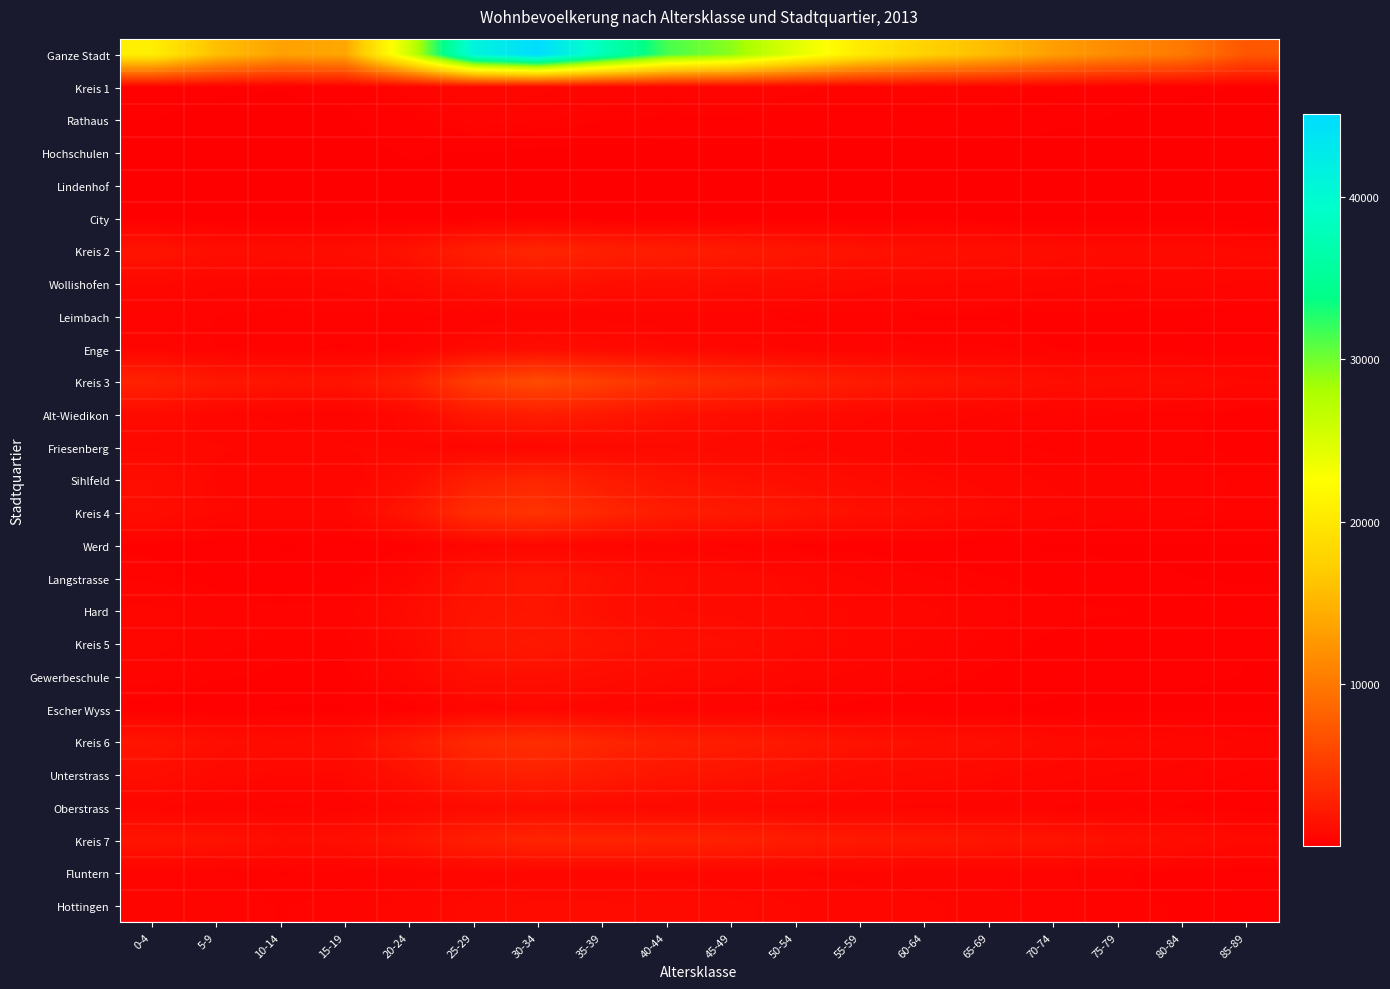

Reading right to left, list all the values displayed in this chart.

Ganze Stadt: 85-89=7140	80-84=10120	75-79=11434	70-74=13166	65-69=15587	60-64=17625	55-59=20347	50-54=24487	45-49=29173	40-44=31451	35-39=37833	30-34=45057	25-29=41224	20-24=25838	15-19=13809	10-14=13416	5-9=15886	0-4=20828
Kreis 1: 85-89=95	80-84=111	75-79=150	70-74=235	65-69=353	60-64=331	55-59=318	50-54=398	45-49=462	40-44=403	35-39=476	30-34=581	25-29=660	20-24=418	15-19=146	10-14=99	5-9=109	0-4=157
Rathaus: 85-89=32	80-84=58	75-79=79	70-74=134	65-69=223	60-64=208	55-59=179	50-54=217	45-49=241	40-44=242	35-39=284	30-34=377	25-29=428	20-24=221	15-19=59	10-14=50	5-9=58	0-4=93
Hochschulen: 85-89=41	80-84=23	75-79=16	70-74=13	65-69=29	60-64=30	55-59=25	50-54=40	45-49=44	40-44=36	35-39=32	30-34=52	25-29=74	20-24=109	15-19=29	10-14=7	5-9=15	0-4=13
Lindenhof: 85-89=16	80-84=19	75-79=36	70-74=60	65-69=68	60-64=59	55-59=63	50-54=68	45-49=92	40-44=60	35-39=96	30-34=79	25-29=81	20-24=38	15-19=24	10-14=15	5-9=18	0-4=21
City: 85-89=6	80-84=11	75-79=19	70-74=28	65-69=33	60-64=34	55-59=51	50-54=73	45-49=85	40-44=65	35-39=64	30-34=73	25-29=77	20-24=50	15-19=34	10-14=27	5-9=18	0-4=30
Kreis 2: 85-89=802	80-84=960	75-79=951	70-74=1112	65-69=1323	60-64=1359	55-59=1581	50-54=1877	45-49=2242	40-44=2450	35-39=2656	30-34=3195	25-29=2600	20-24=1579	15-19=1183	10-14=1140	5-9=1279	0-4=1709
Wollishofen: 85-89=497	80-84=595	75-79=531	70-74=620	65-69=695	60-64=738	55-59=851	50-54=1069	45-49=1161	40-44=1244	35-39=1298	30-34=1593	25-29=1349	20-24=890	15-19=606	10-14=567	5-9=572	0-4=775
Leimbach: 85-89=145	80-84=184	75-79=204	70-74=224	65-69=252	60-64=254	55-59=282	50-54=316	45-49=415	40-44=423	35-39=448	30-34=467	25-29=355	20-24=310	15-19=319	10-14=289	5-9=354	0-4=403
Enge: 85-89=160	80-84=181	75-79=216	70-74=268	65-69=376	60-64=367	55-59=448	50-54=492	45-49=666	40-44=783	35-39=910	30-34=1135	25-29=896	20-24=379	15-19=258	10-14=284	5-9=353	0-4=531
Kreis 3: 85-89=743	80-84=1040	75-79=1102	70-74=1231	65-69=1562	60-64=1827	55-59=2317	50-54=2911	45-49=3478	40-44=4044	35-39=5194	30-34=6294	25-29=5211	20-24=2667	15-19=1639	10-14=1744	5-9=2020	0-4=2851
Alt-Wiedikon: 85-89=195	80-84=295	75-79=335	70-74=399	65-69=525	60-64=615	55-59=748	50-54=985	45-49=1194	40-44=1472	35-39=2046	30-34=2484	25-29=2022	20-24=816	15-19=392	10-14=470	5-9=607	0-4=976
Friesenberg: 85-89=226	80-84=302	75-79=320	70-74=318	65-69=390	60-64=443	55-59=593	50-54=694	45-49=840	40-44=908	35-39=824	30-34=643	25-29=540	20-24=675	15-19=729	10-14=691	5-9=720	0-4=719
Sihlfeld: 85-89=322	80-84=443	75-79=447	70-74=514	65-69=647	60-64=769	55-59=976	50-54=1232	45-49=1444	40-44=1664	35-39=2324	30-34=3167	25-29=2649	20-24=1176	15-19=518	10-14=583	5-9=693	0-4=1156
Kreis 4: 85-89=324	80-84=416	75-79=474	70-74=601	65-69=806	60-64=1095	55-59=1379	50-54=1775	45-49=2144	40-44=2360	35-39=3256	30-34=4334	25-29=3875	20-24=1863	15-19=693	10-14=635	5-9=747	0-4=1159
Werd: 85-89=71	80-84=66	75-79=57	70-74=73	65-69=110	60-64=135	55-59=177	50-54=223	45-49=296	40-44=382	35-39=506	30-34=705	25-29=583	20-24=204	15-19=93	10-14=88	5-9=131	0-4=238
Langstrasse: 85-89=67	80-84=98	75-79=137	70-74=206	65-69=286	60-64=375	55-59=520	50-54=734	45-49=928	40-44=997	35-39=1424	30-34=1848	25-29=1615	20-24=627	15-19=153	10-14=133	5-9=166	0-4=343
Hard: 85-89=186	80-84=252	75-79=280	70-74=322	65-69=410	60-64=585	55-59=682	50-54=818	45-49=920	40-44=981	35-39=1326	30-34=1781	25-29=1677	20-24=1032	15-19=447	10-14=414	5-9=450	0-4=578
Kreis 5: 85-89=103	80-84=161	75-79=172	70-74=233	65-69=337	60-64=500	55-59=674	50-54=860	45-49=1182	40-44=1298	35-39=1670	30-34=1996	25-29=1880	20-24=865	15-19=308	10-14=316	5-9=404	0-4=620
Gewerbeschule: 85-89=87	80-84=139	75-79=138	70-74=178	65-69=246	60-64=370	55-59=490	50-54=601	45-49=822	40-44=894	35-39=1125	30-34=1328	25-29=1310	20-24=664	15-19=235	10-14=239	5-9=292	0-4=415
Escher Wyss: 85-89=16	80-84=22	75-79=34	70-74=55	65-69=91	60-64=130	55-59=184	50-54=259	45-49=360	40-44=404	35-39=545	30-34=668	25-29=570	20-24=201	15-19=73	10-14=77	5-9=112	0-4=205
Kreis 6: 85-89=501	80-84=701	75-79=822	70-74=940	65-69=1252	60-64=1375	55-59=1535	50-54=1975	45-49=2413	40-44=2610	35-39=3152	30-34=3847	25-29=3453	20-24=2204	15-19=1138	10-14=1057	5-9=1264	0-4=1758
Unterstrass: 85-89=335	80-84=444	75-79=513	70-74=596	65-69=768	60-64=894	55-59=997	50-54=1307	45-49=1608	40-44=1763	35-39=2243	30-34=2705	25-29=2452	20-24=1489	15-19=770	10-14=743	5-9=830	0-4=1238
Oberstrass: 85-89=166	80-84=257	75-79=309	70-74=344	65-69=484	60-64=481	55-59=538	50-54=668	45-49=805	40-44=847	35-39=909	30-34=1142	25-29=1001	20-24=715	15-19=368	10-14=314	5-9=434	0-4=520
Kreis 7: 85-89=836	80-84=1150	75-79=1377	70-74=1779	65-69=1811	60-64=1965	55-59=2118	50-54=2367	45-49=2783	40-44=2908	35-39=3007	30-34=3068	25-29=2583	20-24=1810	15-19=1312	10-14=1213	5-9=1602	0-4=1778
Fluntern: 85-89=150	80-84=221	75-79=281	70-74=396	65-69=414	60-64=457	55-59=470	50-54=535	45-49=590	40-44=661	35-39=602	30-34=603	25-29=576	20-24=460	15-19=270	10-14=261	5-9=376	0-4=427
Hottingen: 85-89=171	80-84=262	75-79=299	70-74=403	65-69=488	60-64=554	55-59=641	50-54=715	45-49=847	40-44=905	35-39=1036	30-34=1045	25-29=867	20-24=621	15-19=421	10-14=349	5-9=450	0-4=511